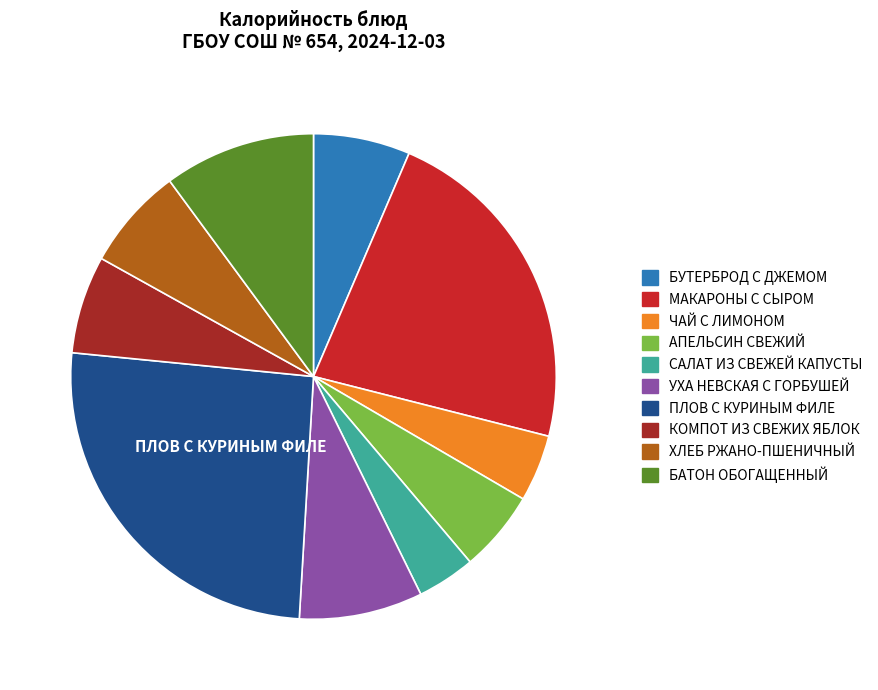

How many slices are in this pie chart?

10